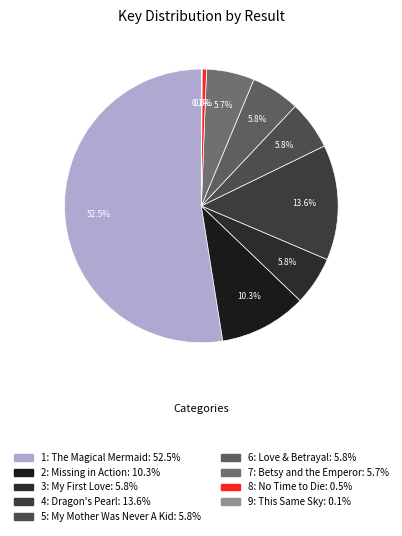

To the nearest percent, what is the difference between the largest and smallest slice percentages?

52%